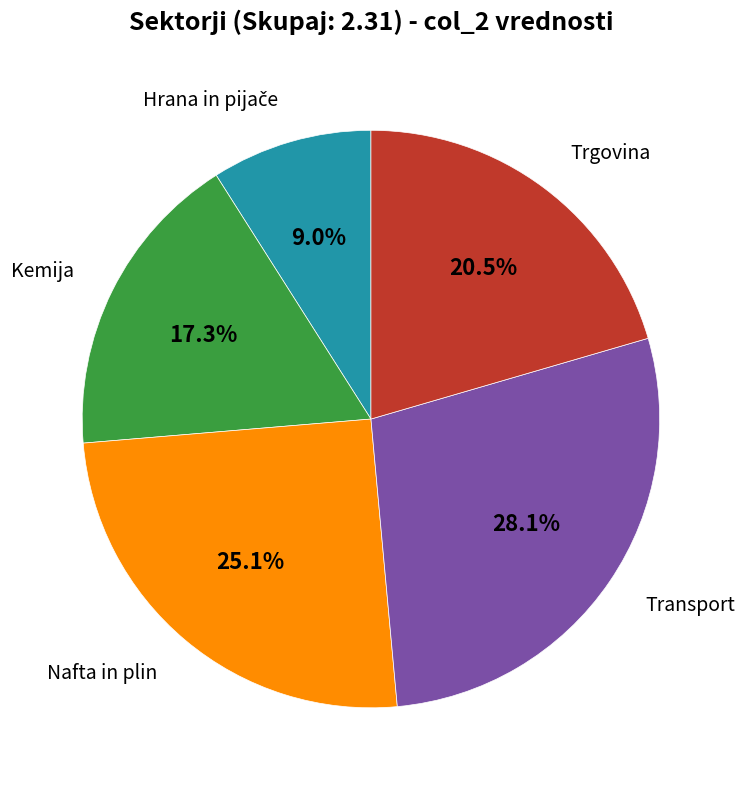

To the nearest percent, what is the average slice percentage?

20%